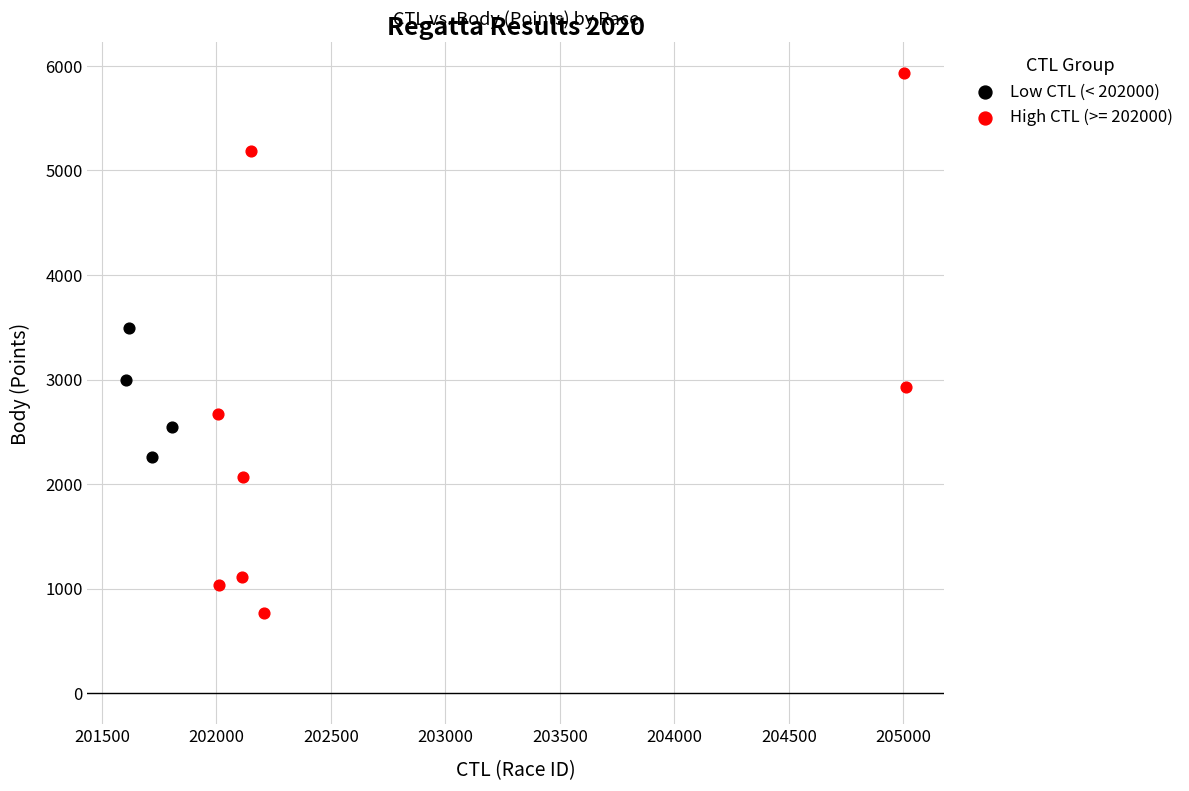

Which series reaches the minimum Y coordinate?

High CTL (>= 202000)